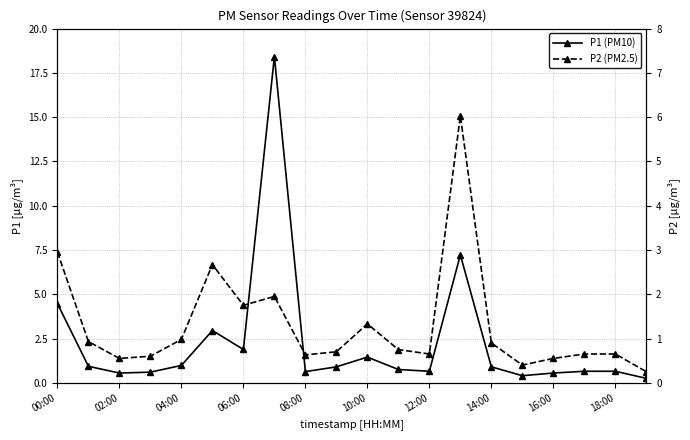

Count the number of categories in the chart.

20